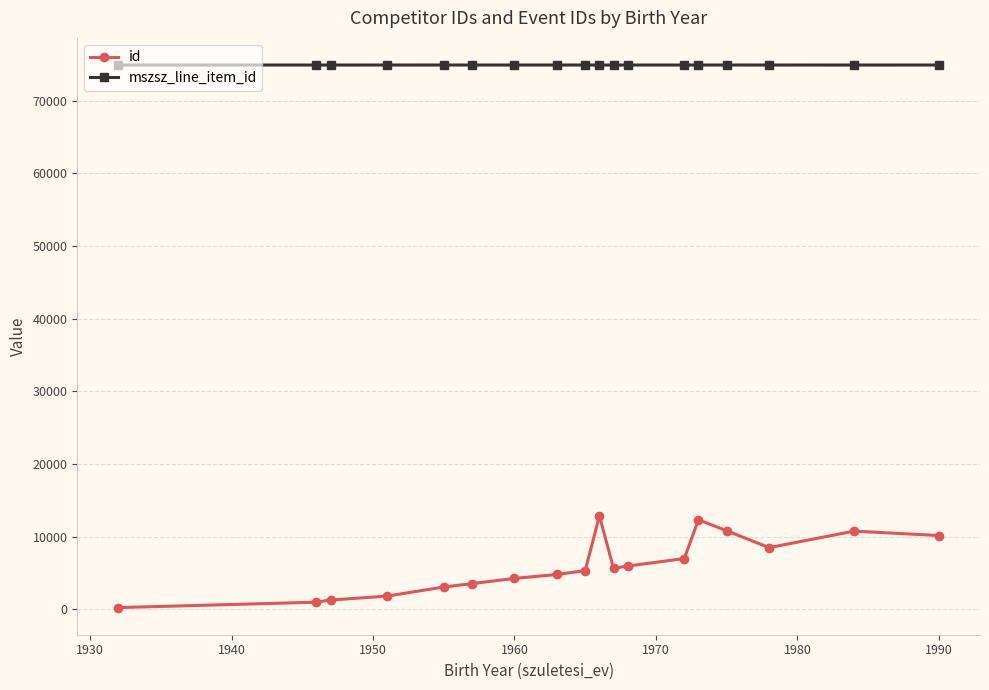

True or false: id has more than 0 interior local peaks.

True